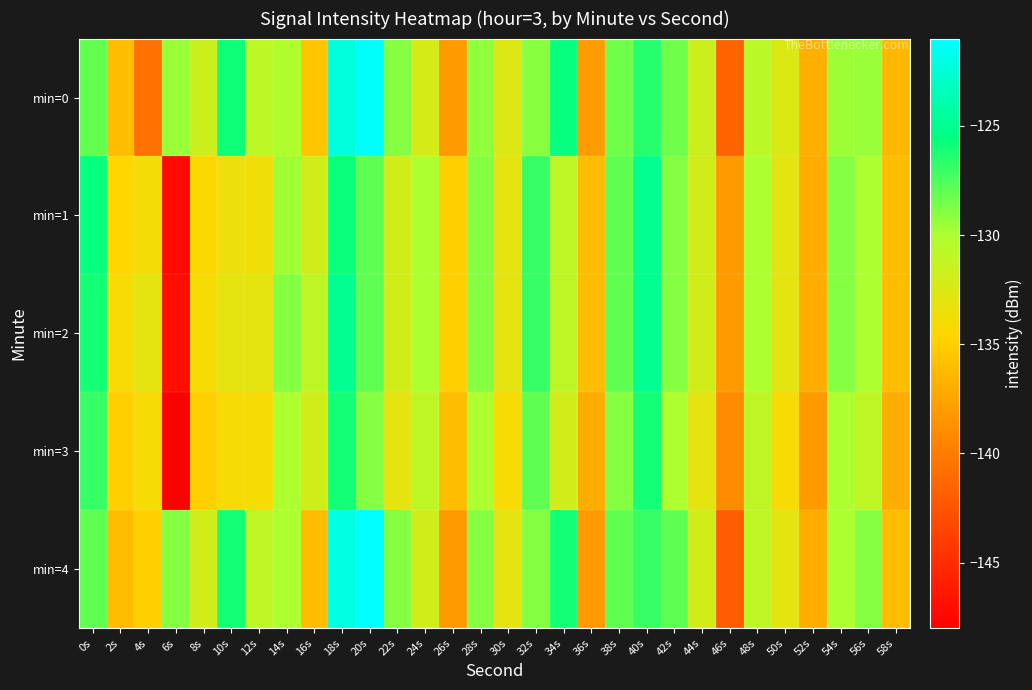

What is the difference between the highest and lowest values at 8s?

3.3